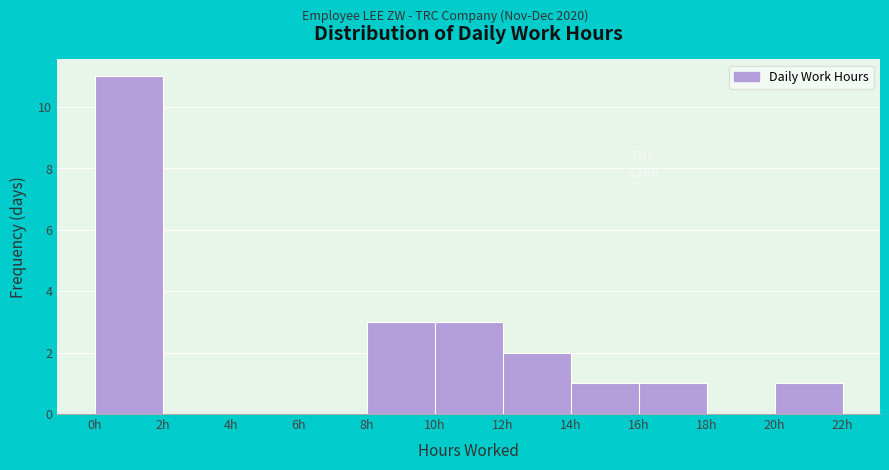

Over which range of the x-axis is the bar tallest?

0 to 2